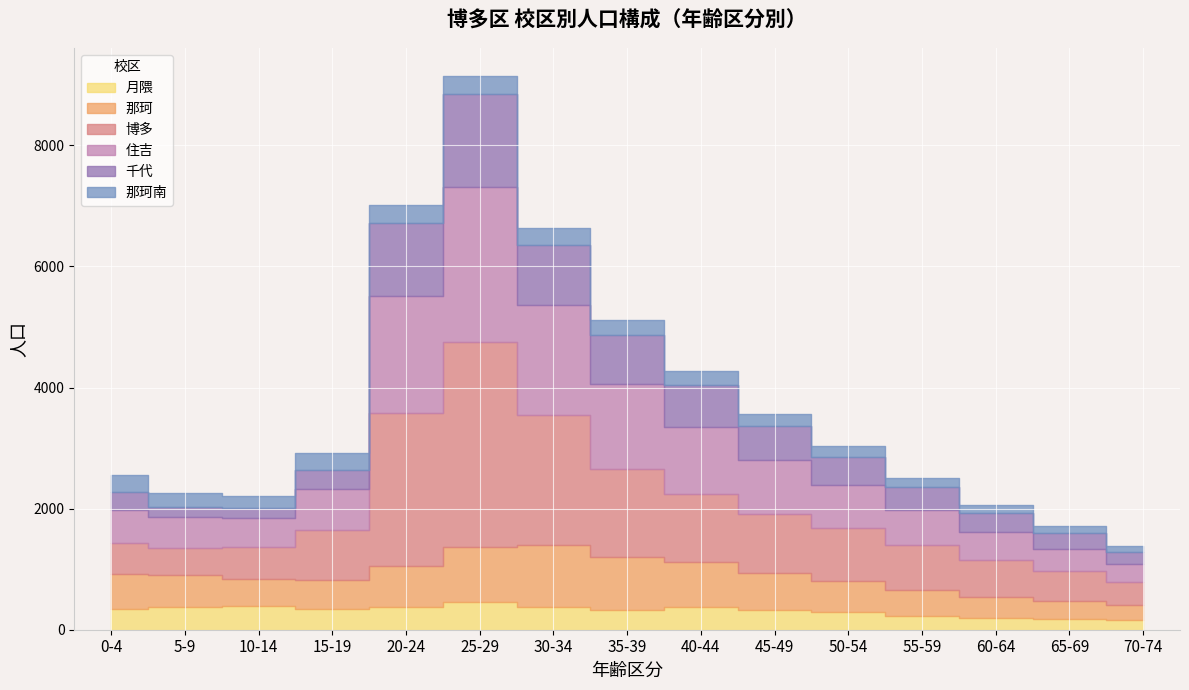

How many distinct data groups are displayed?

6